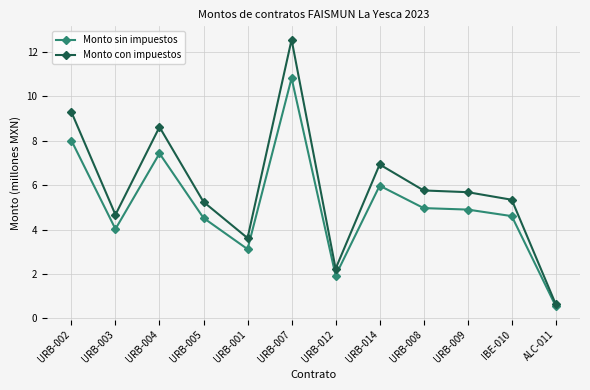

Reading left to right, list all the values displayed in this chart.

Monto sin impuestos: 8.0	4.0	7.4	4.5	3.1	10.8	1.9	6.0	5.0	4.9	4.6	0.5
Monto con impuestos: 9.3	4.7	8.6	5.2	3.6	12.5	2.2	6.9	5.8	5.7	5.3	0.6